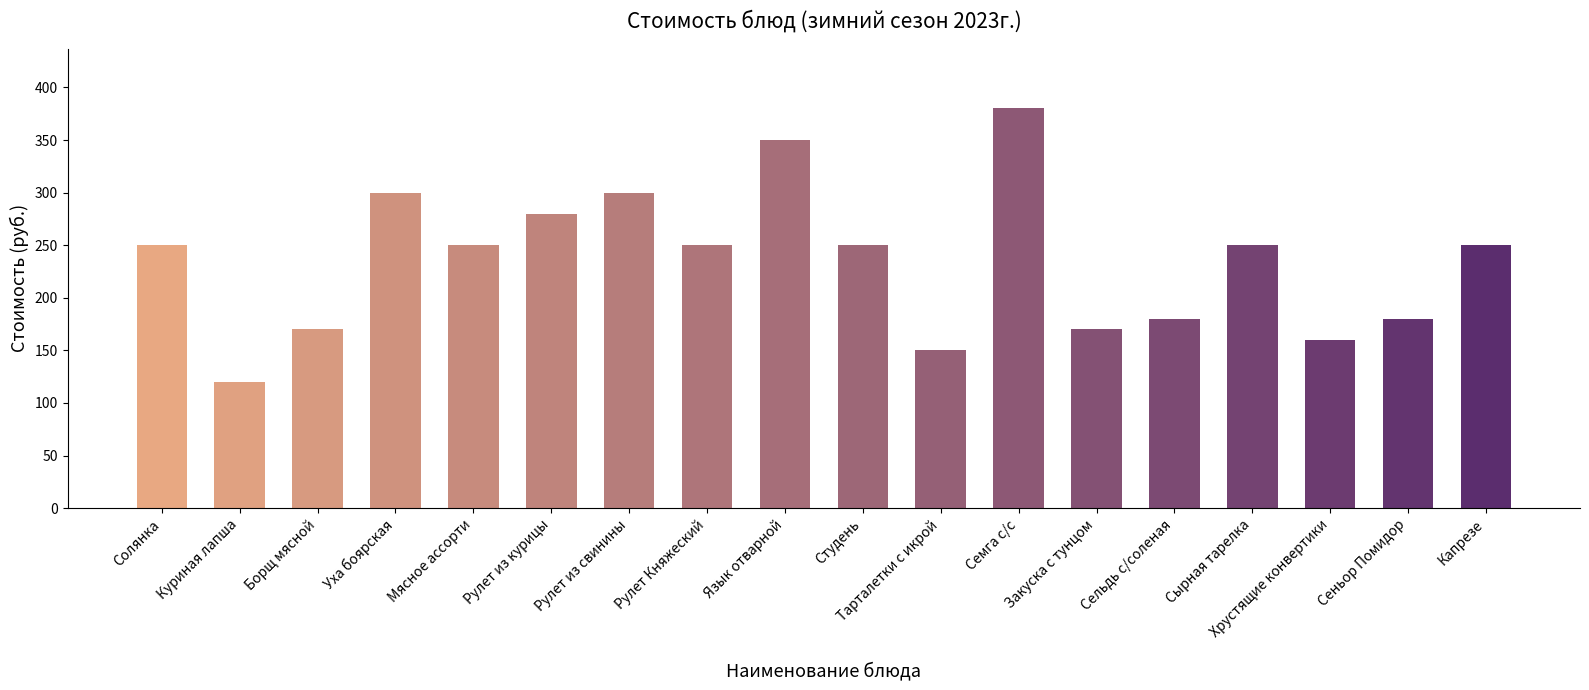

What is the label of the 9th bar from the right?

Студень